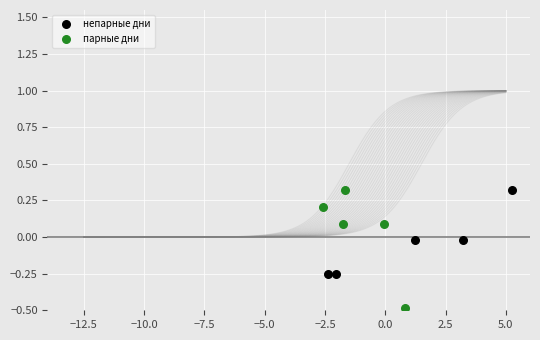

Which series has the largest Y range (max minus min)?

парные дни